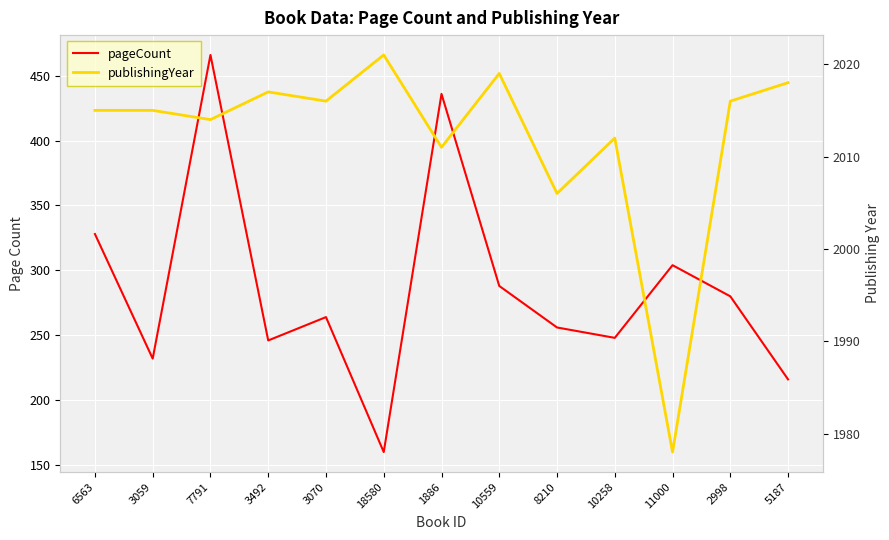

What are all the series names shown in the legend?

pageCount, publishingYear